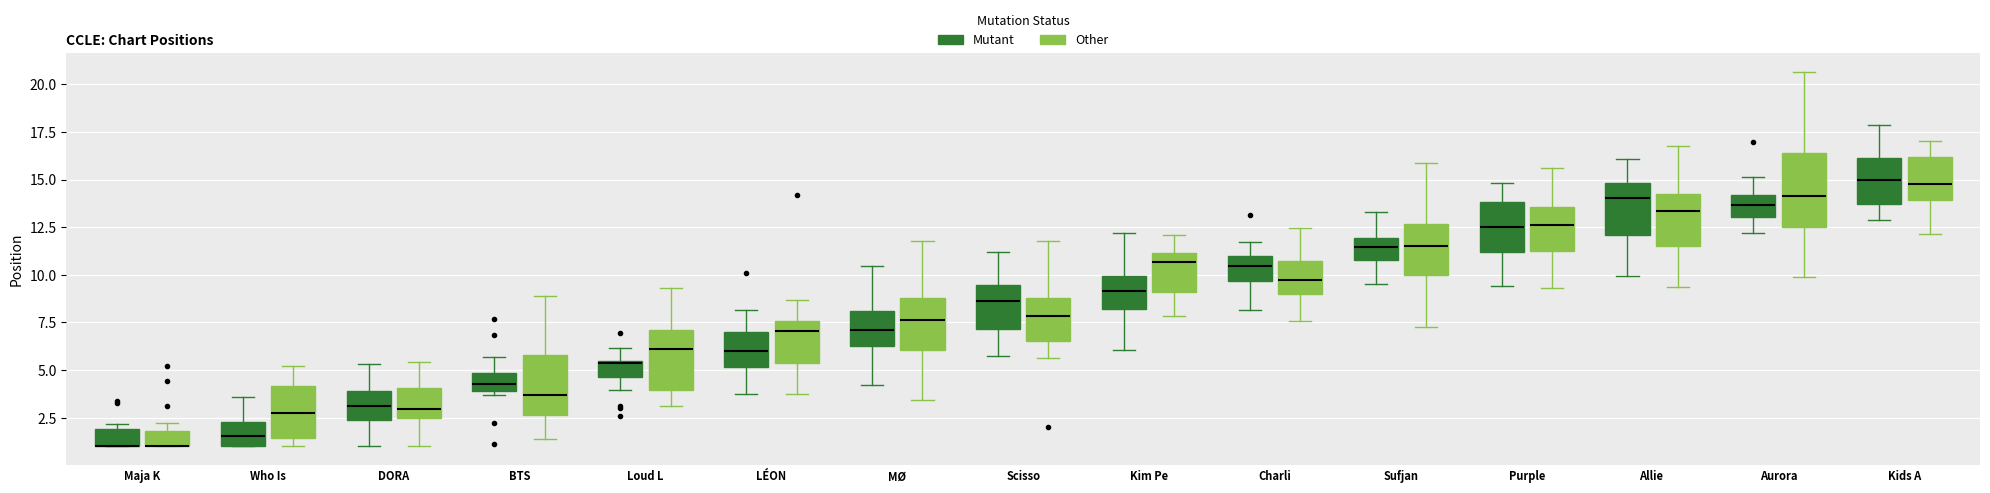

Reading left to right, read every box against the y-axis: the position of its median line, the range the box covers, and the ends of its whiskers. The values are not printed on the chart, so give them approximately, as read against the axis.

Maja K (Mutant): median 1.0 (drawn on the box's lower edge), box 1.0 to 2.0, whiskers 1.0 to 2.0 (just above the box's upper edge)
Maja K (Other): median 1.0 (drawn on the box's lower edge), box 1.0 to 2.0, whiskers 1.0 to 2.5
Who Is (Mutant): median 1.5, box 1.0 to 2.5, whiskers 1.0 to 3.5
Who Is (Other): median 3.0, box 1.5 to 4.0, whiskers 1.0 to 5.0
DORA (Mutant): median 3.0, box 2.5 to 4.0, whiskers 1.0 to 5.5
DORA (Other): median 3.0, box 2.5 to 4.0, whiskers 1.0 to 5.5
BTS (Mutant): median 4.5, box 4.0 to 5.0, whiskers 3.5 to 5.5
BTS (Other): median 3.5, box 2.5 to 6.0, whiskers 1.5 to 9.0
Loud L (Mutant): median 5.5, box 4.5 to 5.5, whiskers 4.0 to 6.0
Loud L (Other): median 6.0, box 4.0 to 7.0, whiskers 3.0 to 9.5
LÉON (Mutant): median 6.0, box 5.0 to 7.0, whiskers 3.5 to 8.0
LÉON (Other): median 7.0, box 5.5 to 7.5, whiskers 3.5 to 8.5
MØ (Mutant): median 7.0, box 6.5 to 8.0, whiskers 4.0 to 10.5
MØ (Other): median 7.5, box 6.0 to 9.0, whiskers 3.5 to 12.0
Scisso (Mutant): median 8.5, box 7.0 to 9.5, whiskers 5.5 to 11.0
Scisso (Other): median 8.0, box 6.5 to 9.0, whiskers 5.5 to 12.0
Kim Pe (Mutant): median 9.0, box 8.0 to 10.0, whiskers 6.0 to 12.0
Kim Pe (Other): median 10.5, box 9.0 to 11.0, whiskers 8.0 to 12.0
Charli (Mutant): median 10.5, box 9.5 to 11.0, whiskers 8.0 to 11.5
Charli (Other): median 9.5, box 9.0 to 10.5, whiskers 7.5 to 12.5
Sufjan (Mutant): median 11.5, box 11.0 to 12.0, whiskers 9.5 to 13.5
Sufjan (Other): median 11.5, box 10.0 to 12.5, whiskers 7.5 to 16.0
Purple (Mutant): median 12.5, box 11.0 to 14.0, whiskers 9.5 to 15.0
Purple (Other): median 12.5, box 11.0 to 13.5, whiskers 9.5 to 15.5
Allie (Mutant): median 14.0, box 12.0 to 15.0, whiskers 10.0 to 16.0
Allie (Other): median 13.5, box 11.5 to 14.0, whiskers 9.5 to 17.0
Aurora (Mutant): median 13.5, box 13.0 to 14.0, whiskers 12.0 to 15.0
Aurora (Other): median 14.0, box 12.5 to 16.5, whiskers 10.0 to 20.5
Kids A (Mutant): median 15.0, box 13.5 to 16.0, whiskers 13.0 to 18.0
Kids A (Other): median 15.0, box 14.0 to 16.0, whiskers 12.0 to 17.0